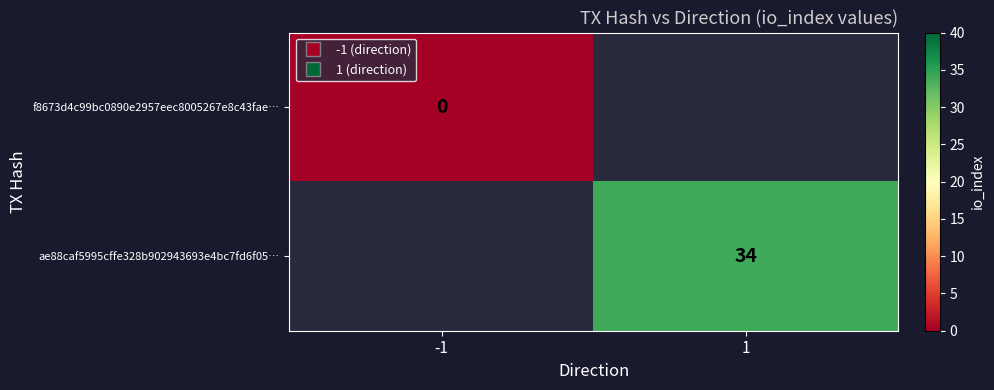

How many series are shown in this chart?

2